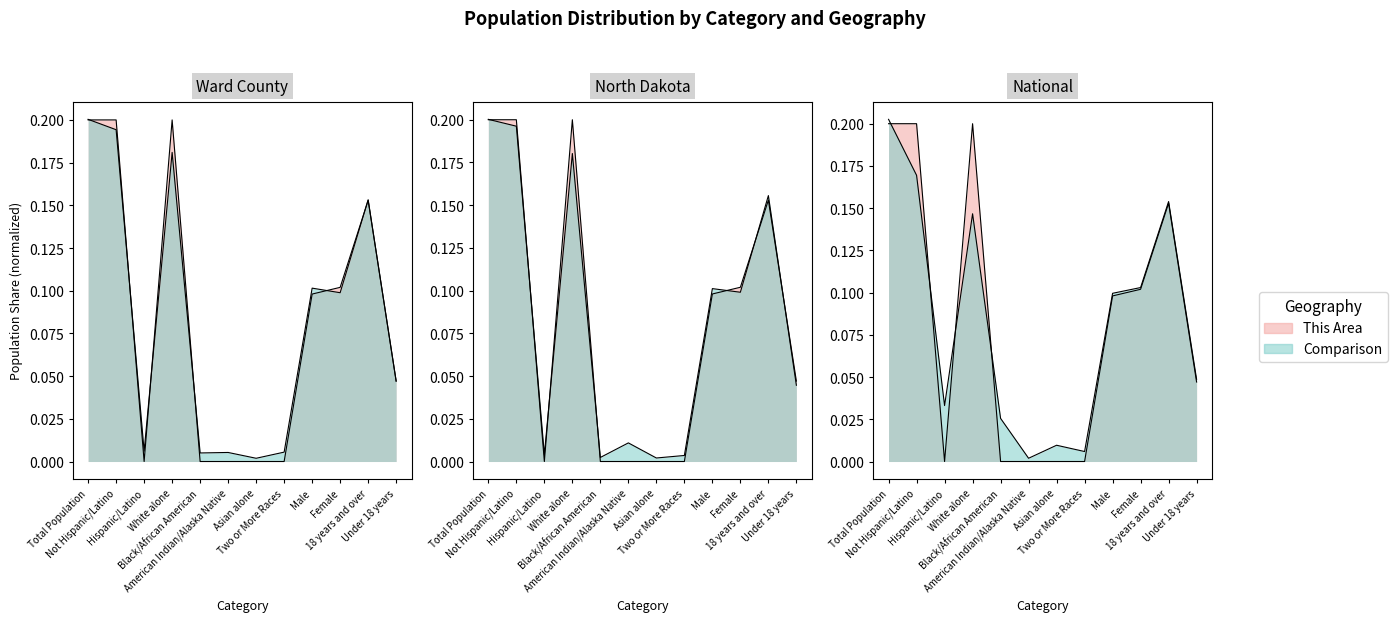

What is the sum of the This Area values at Not Hispanic/Latino and Black/African American?

0.2